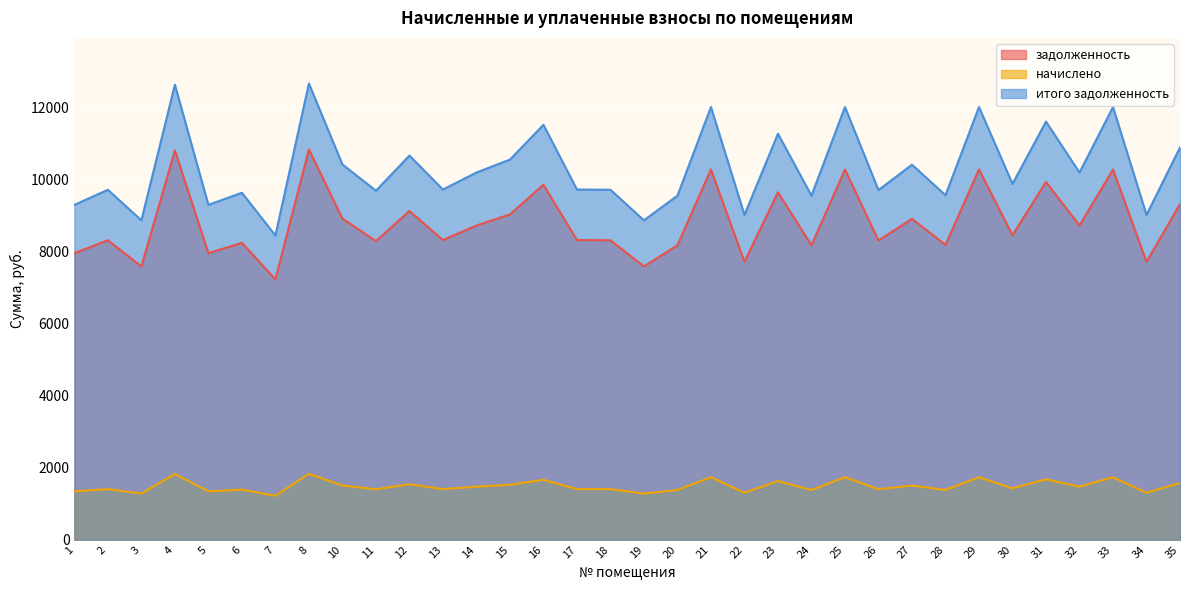

Reading left to right, what are all the values shown in this chart?

задолженность: 7948.8	8307.8	7582.2	10801.8	7948.8	8236.8	7223.0	10830.6	8908.8	8284.8	9120.0	8313.6	8716.8	9024.0	9849.6	8313.6	8307.8	7582.2	8167.8	10272.0	7710.6	9638.4	8167.8	10272.0	8300.2	8903.0	8179.2	10272.0	8448.0	9926.4	8716.8	10272.0	7710.6	9312.0
начислено: 1341.4	1402.0	1279.5	1822.8	1341.4	1390.0	1218.9	1827.7	1503.4	1398.1	1539.0	1402.9	1471.0	1522.8	1662.1	1402.9	1402.0	1279.5	1378.3	1733.4	1301.2	1626.5	1378.3	1733.4	1400.6	1502.4	1380.2	1733.4	1425.6	1675.1	1471.0	1733.4	1301.2	1571.4
итого задолженность: 9290.2	9709.8	8861.7	12624.6	9290.2	9626.8	8441.9	12658.3	10412.2	9682.9	10659.0	9716.5	10187.8	10546.8	11511.7	9716.5	9709.8	8861.7	9546.1	12005.4	9011.8	11264.9	9546.1	12005.4	9700.8	10405.4	9559.4	12005.4	9873.6	11601.5	10187.8	12005.4	9011.8	10883.4